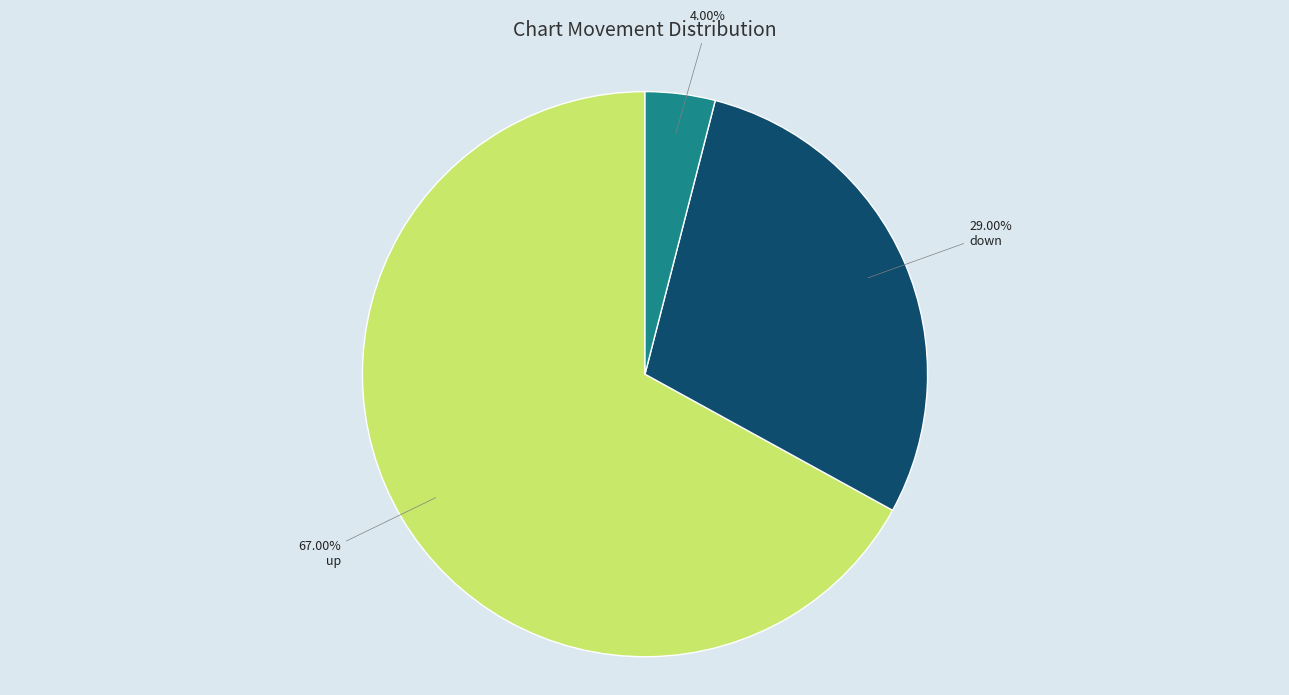

How many segments does this pie chart have?

3